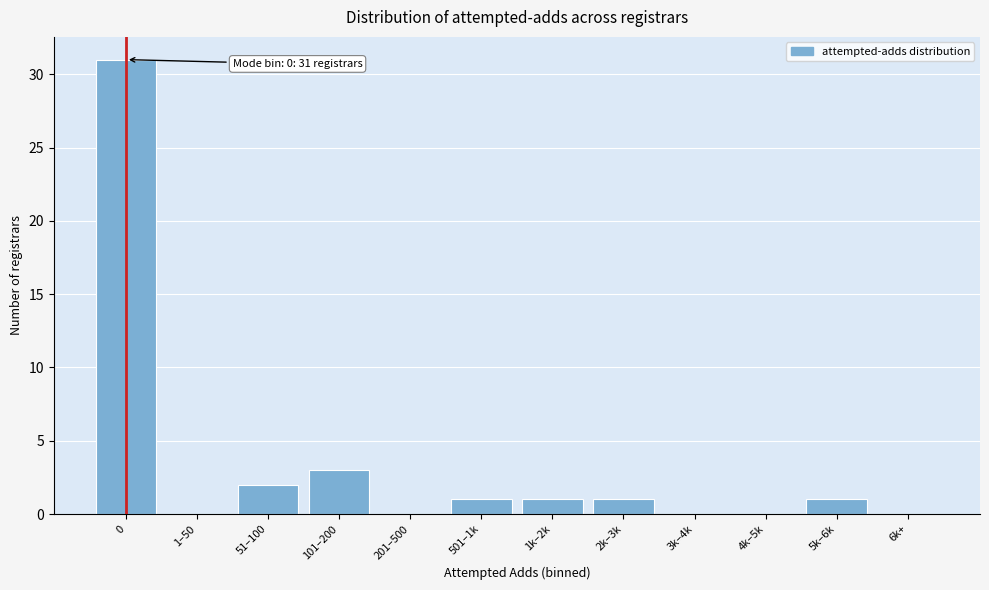

Reading left to right, list all the values displayed in this chart.

0=31	1–50=0	51–100=2	101–200=3	201–500=0	501–1k=1	1k–2k=1	2k–3k=1	3k–4k=0	4k–5k=0	5k–6k=1	6k+=0